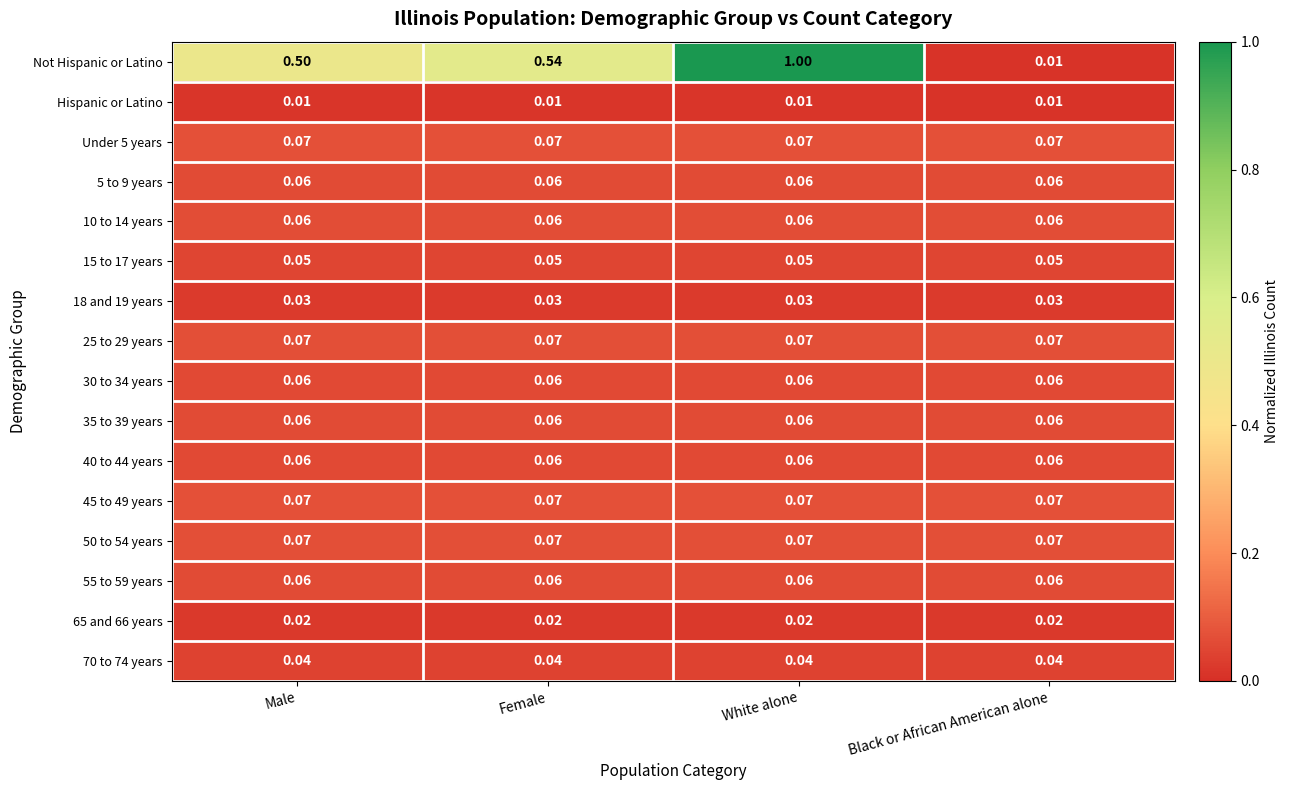

At which category does the chart reach its peak across all series?

White alone